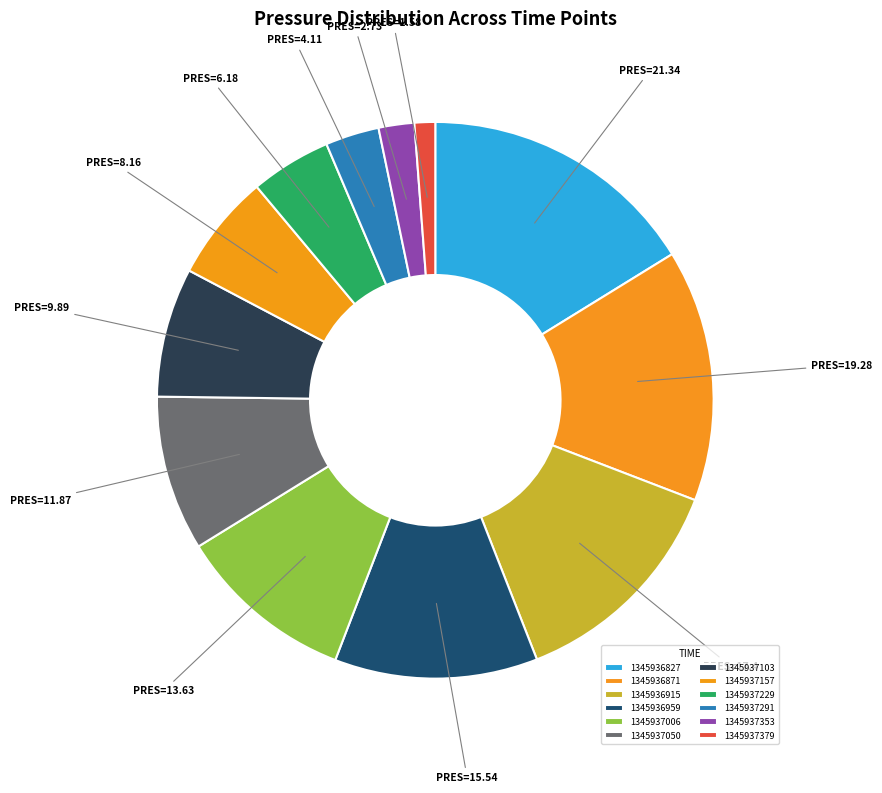

To the nearest percent, what is the difference between the 1345937229 and 1345937050 slice percentages?

4%